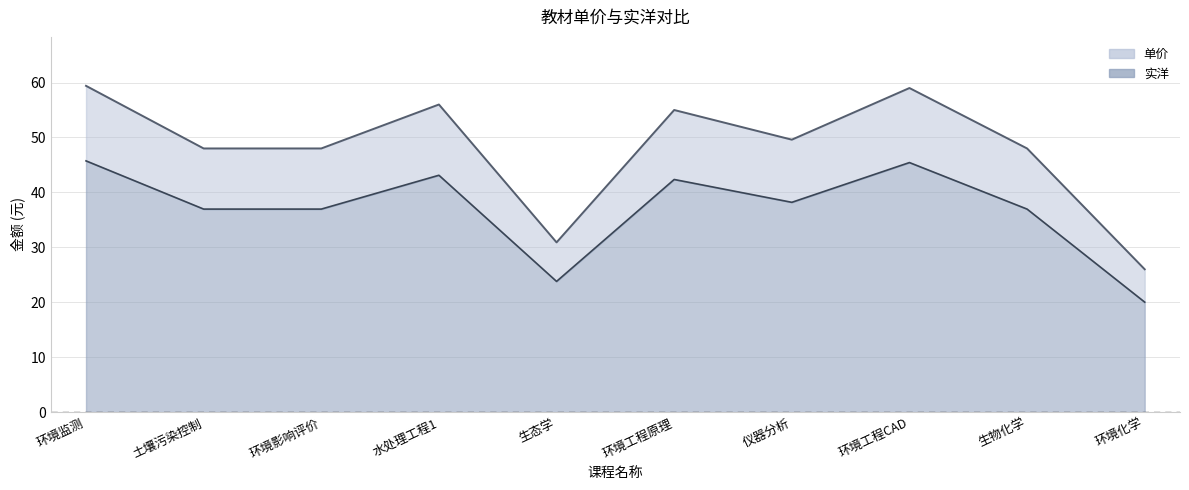

What are all the series names shown in the legend?

单价, 实洋